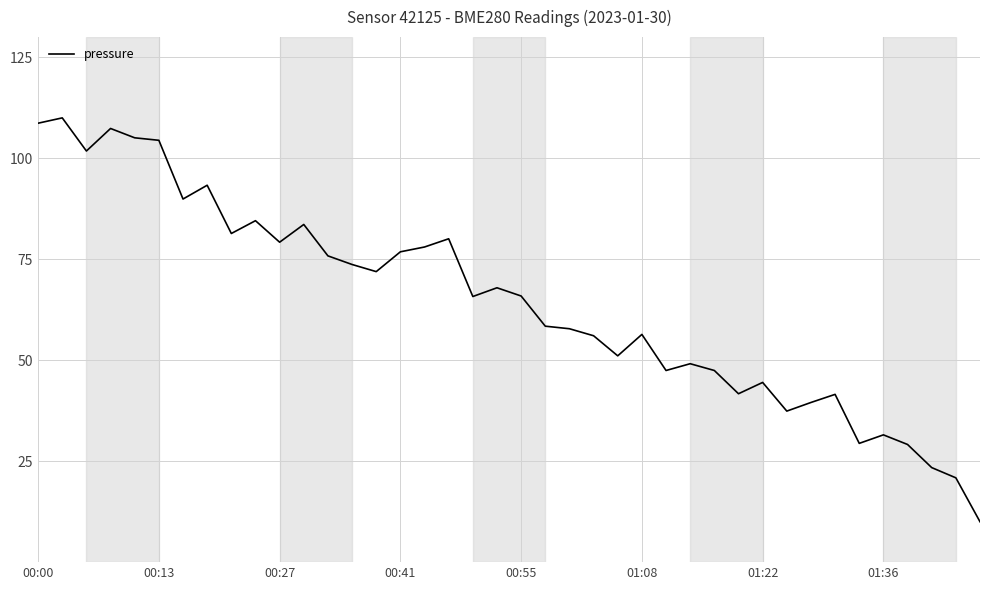

What is the difference between the maximum and minimum values?

100.0